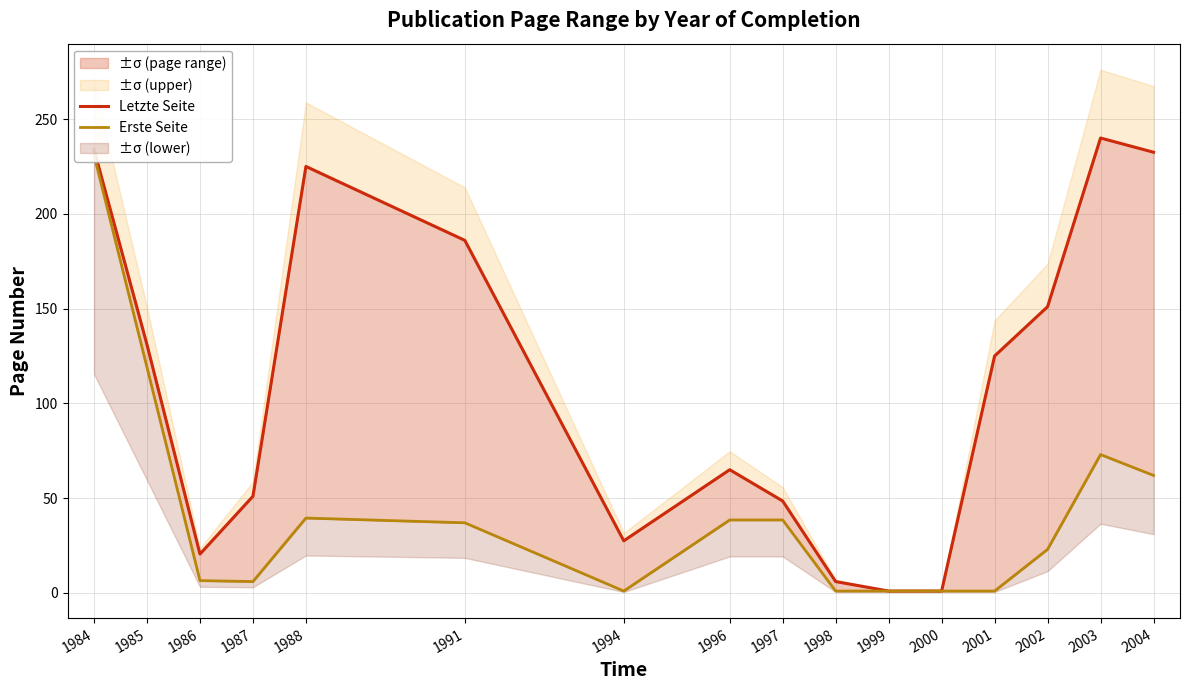

At how many categories does at least one series exceed 132?

6